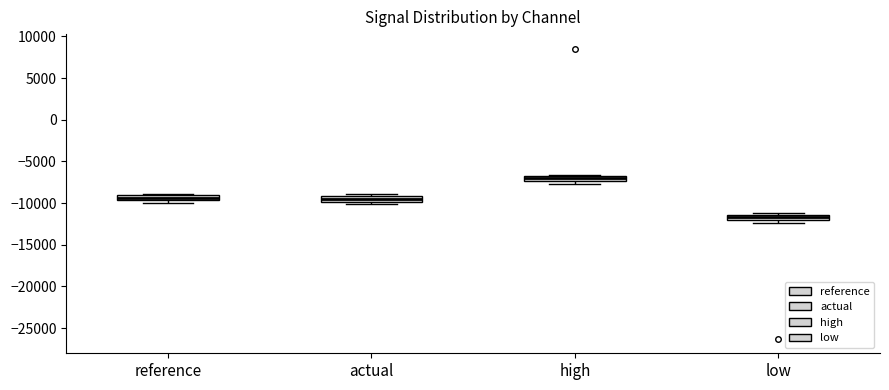

Where is the lower edge of the box for actual on the y-axis? The values are not printed on the chart, so give them approximately, as read against the axis.

-10000